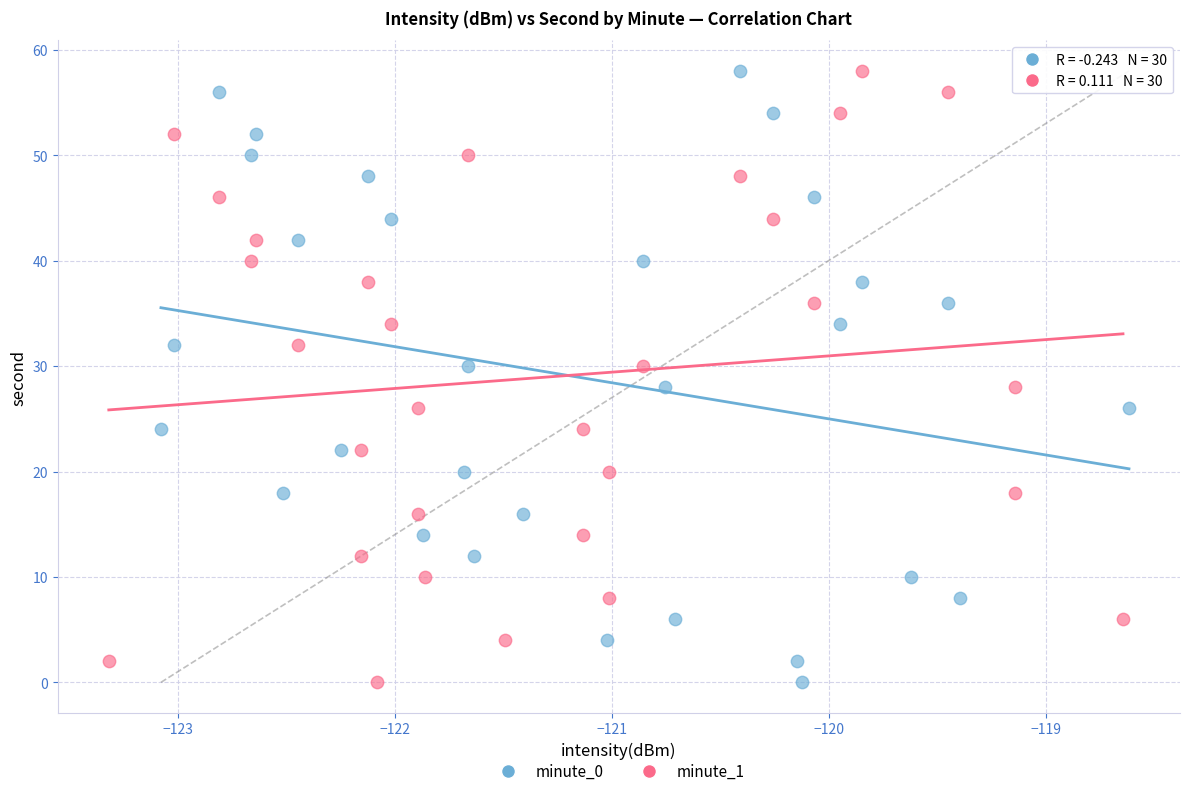

What are all the series names shown in the legend?

minute_0, minute_1